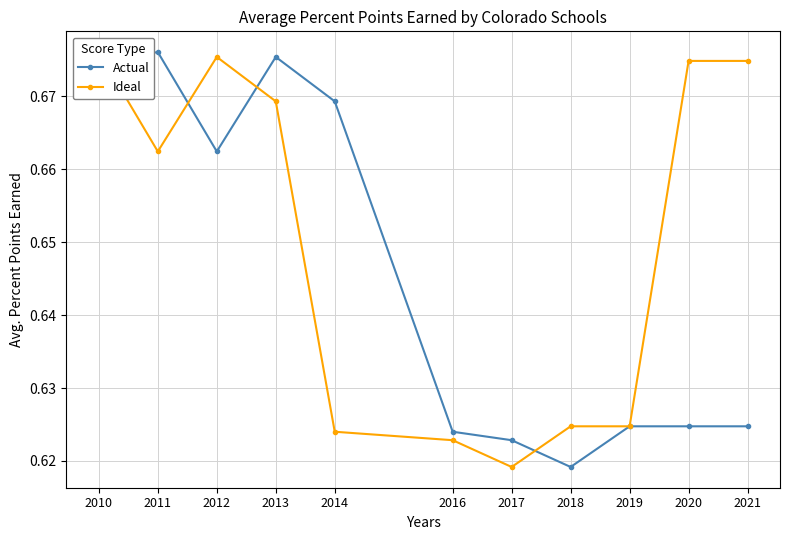

At which category does Ideal reach its first local peak?

2012